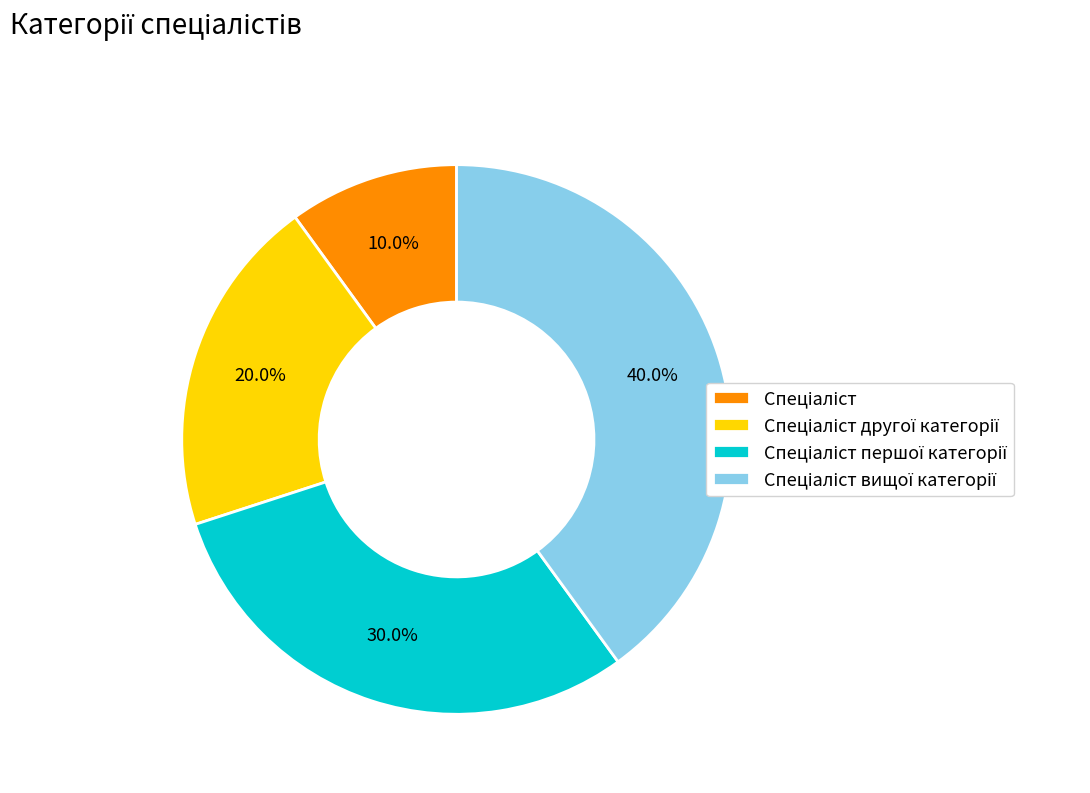

Does any single category account for the majority?

No